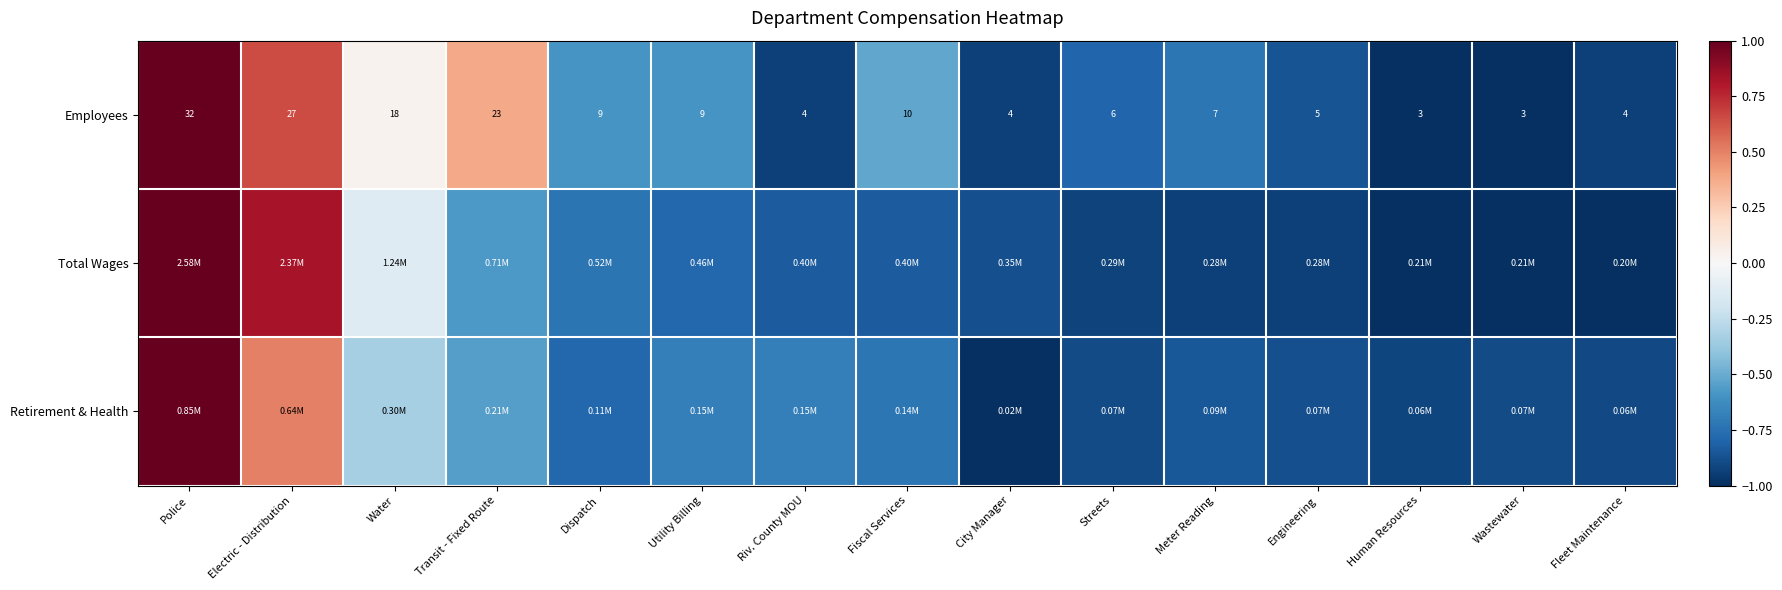

Where is Employees nearest to the value 17?

Water